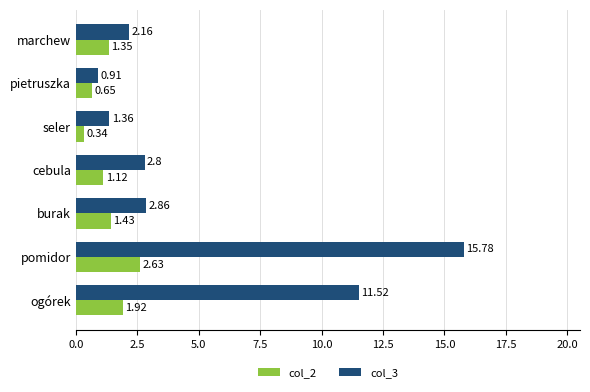

What is the total value across all series at ogórek?

13.4